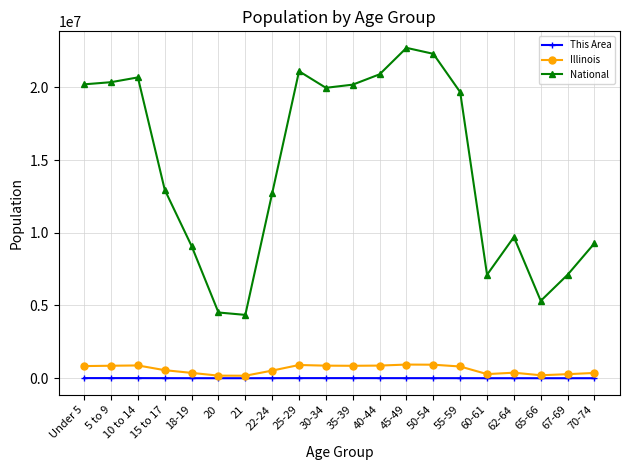

Which series has the widest spread of values?

National